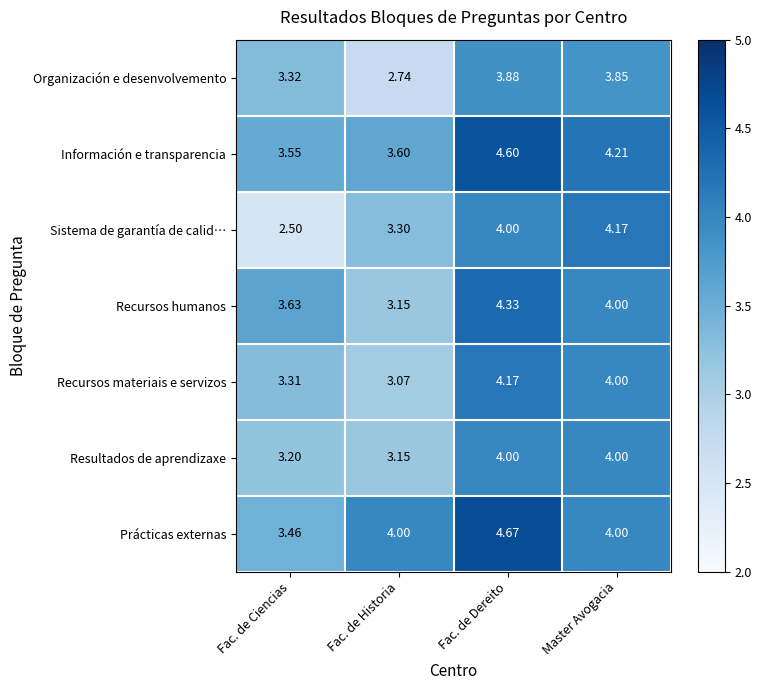

At which label is Recursos humanos closest to 3?

Fac. de Historia